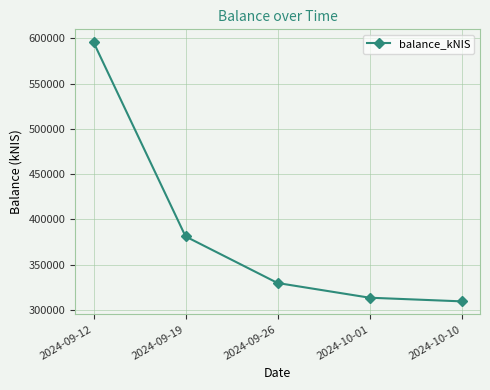

Rank the categories by value from lowest to highest.

2024-10-10, 2024-10-01, 2024-09-26, 2024-09-19, 2024-09-12